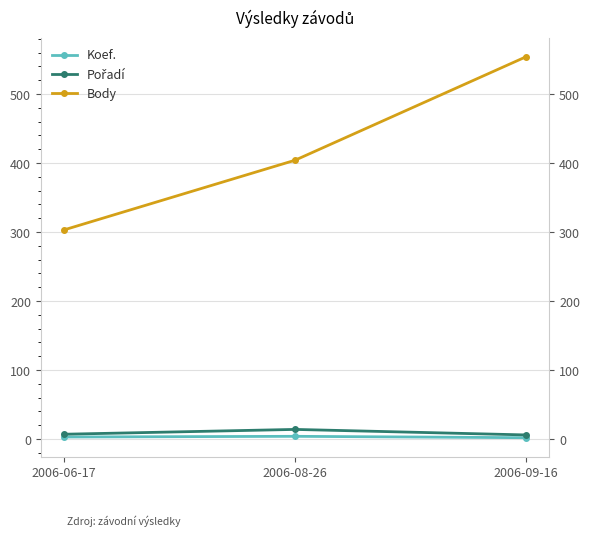

Rank the series at 2006-09-16 from lowest to highest value.

Koef., Pořadí, Body